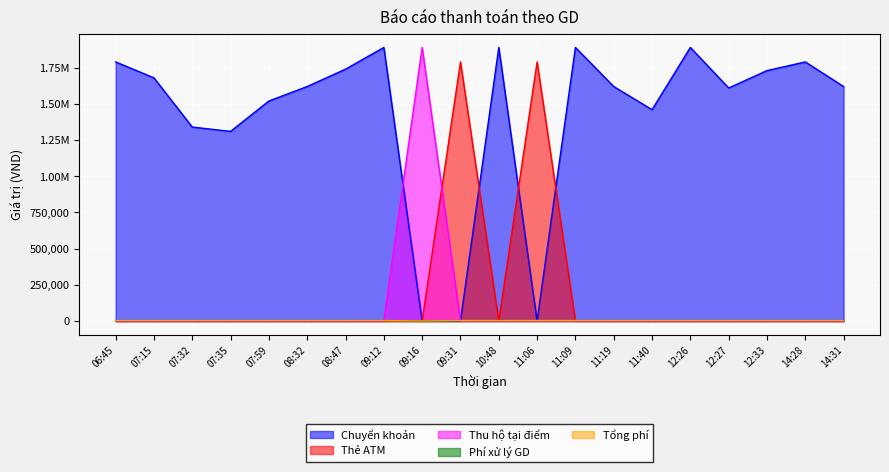

Reading left to right, transcribe all the data shown in this chart.

Chuyển khoản: 1790000	1680000	1340000	1310000	1520000	1620000	1740000	1890000	0	0	1890000	0	1890000	1620000	1460000	1890000	1610000	1730000	1790000	1620000
Thẻ ATM: 0	0	0	0	0	0	0	0	0	1790000	0	1790000	0	0	0	0	0	0	0	0
Thu hộ tại điểm: 0	0	0	0	0	0	0	0	1890000	0	0	0	0	0	0	0	0	0	0	0
Phí xử lý GD: 3300	3300	3300	3300	3300	3300	3300	3300	0	3300	3300	3300	3300	3300	3300	3300	3300	3300	3300	3300
Tổng phí: 3300	3300	3300	3300	3300	3300	3300	3300	0	3300	3300	3300	3300	3300	3300	3300	3300	3300	3300	3300